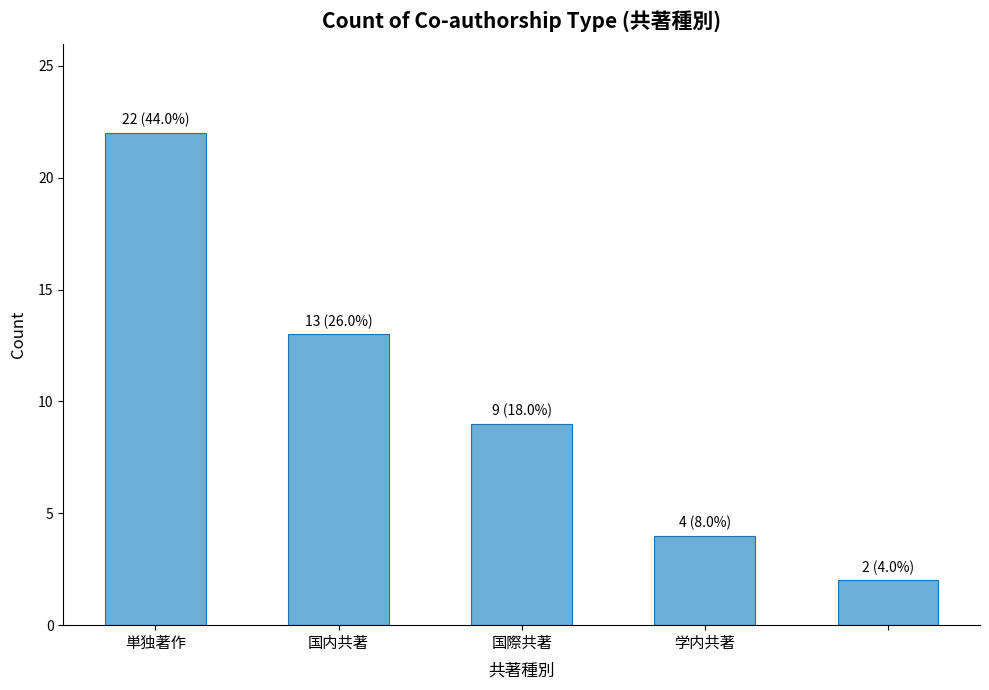

Reading left to right, what are all the values shown in this chart?

22	13	9	4	2